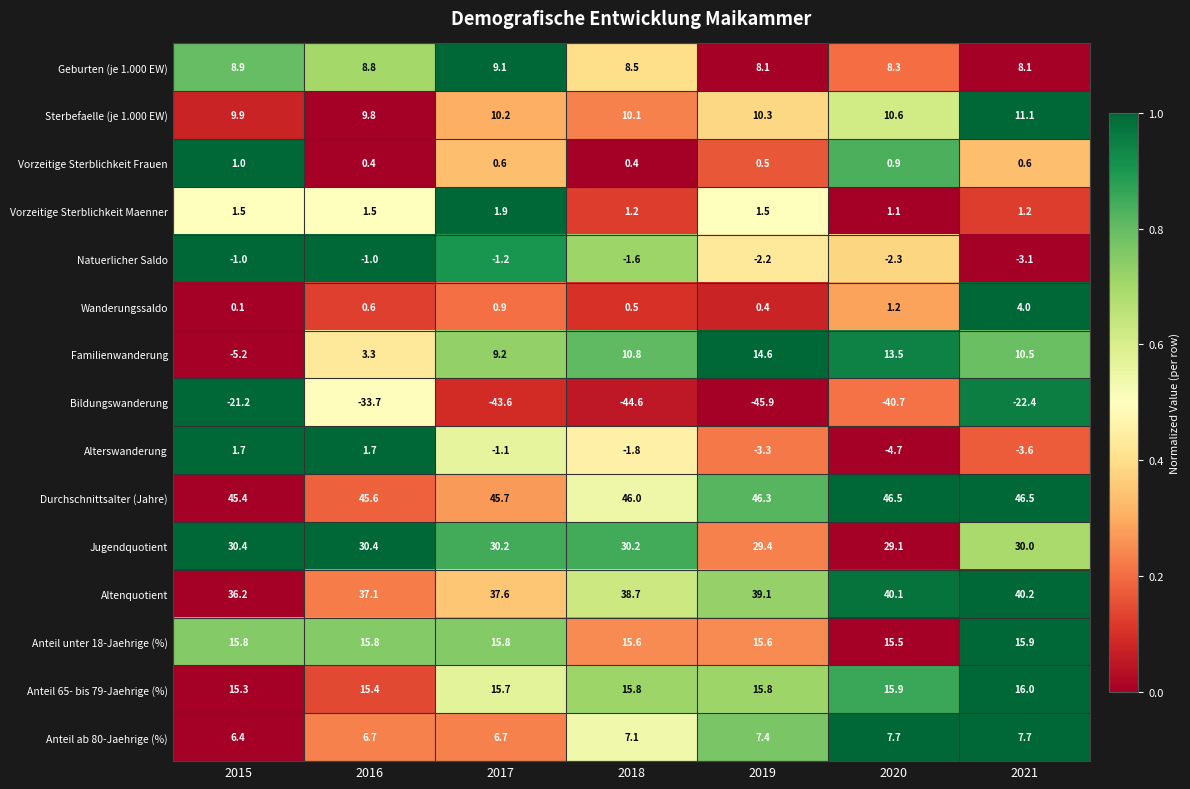

Count the number of categories in the chart.

7